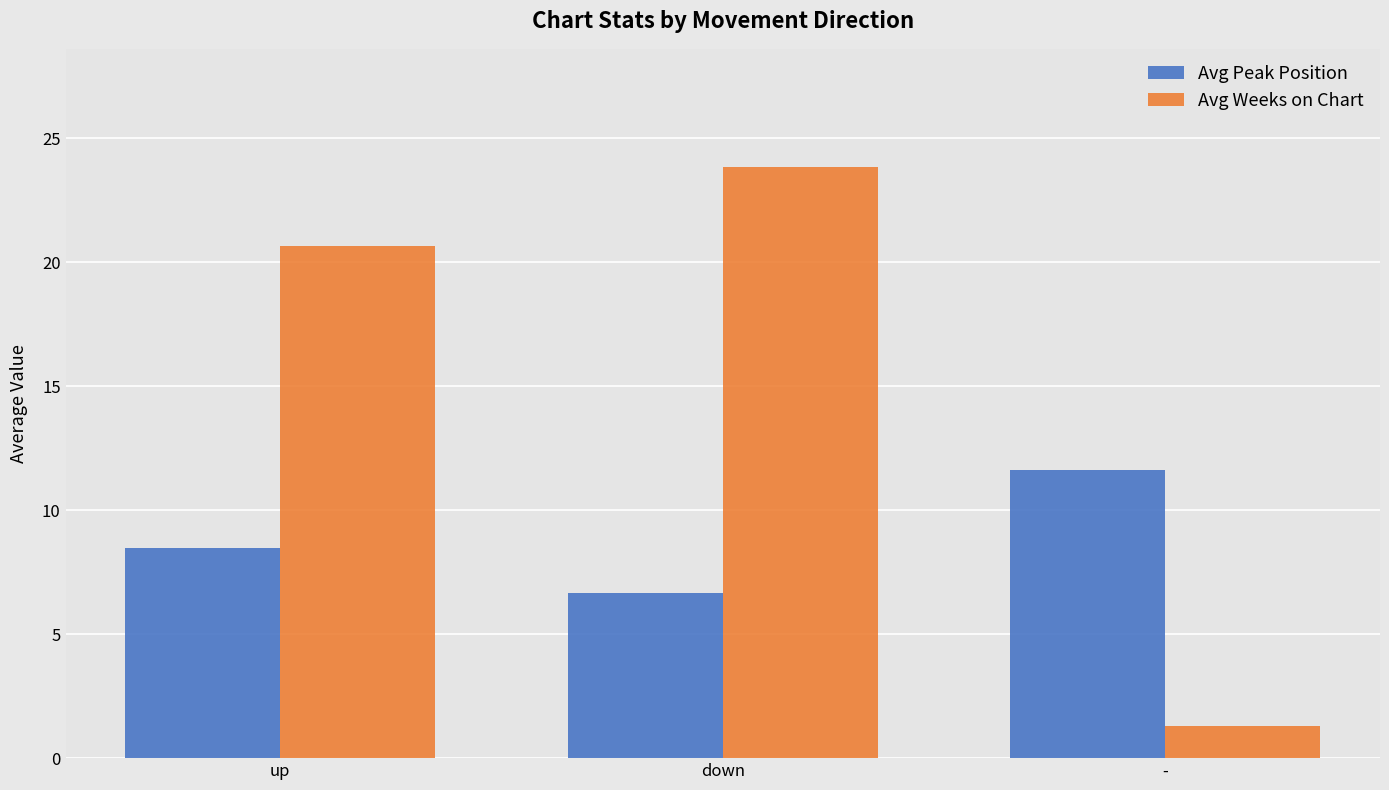

Reading left to right, transcribe all the data shown in this chart.

Avg Peak Position: up=8.5	down=6.7	-=11.6
Avg Weeks on Chart: up=20.7	down=23.8	-=1.3